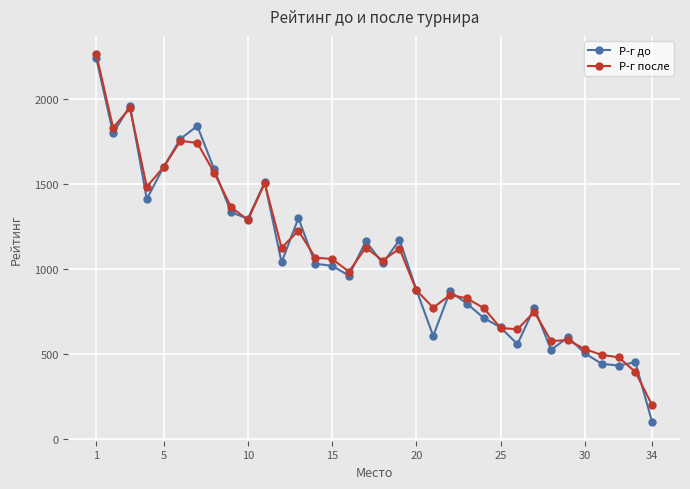

What is the lowest value of the Р-г после series?

200